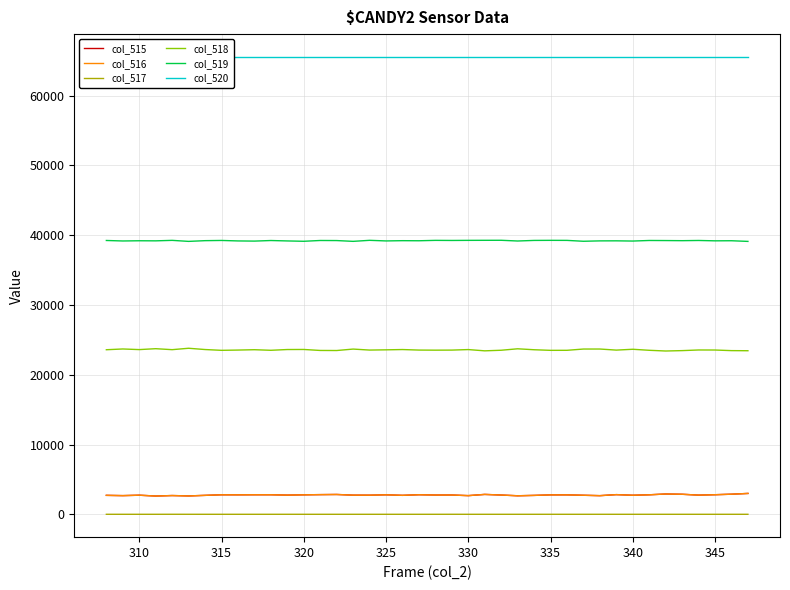

Is the value of col_516 at 345 greater than the value of col_519 at 335?

No